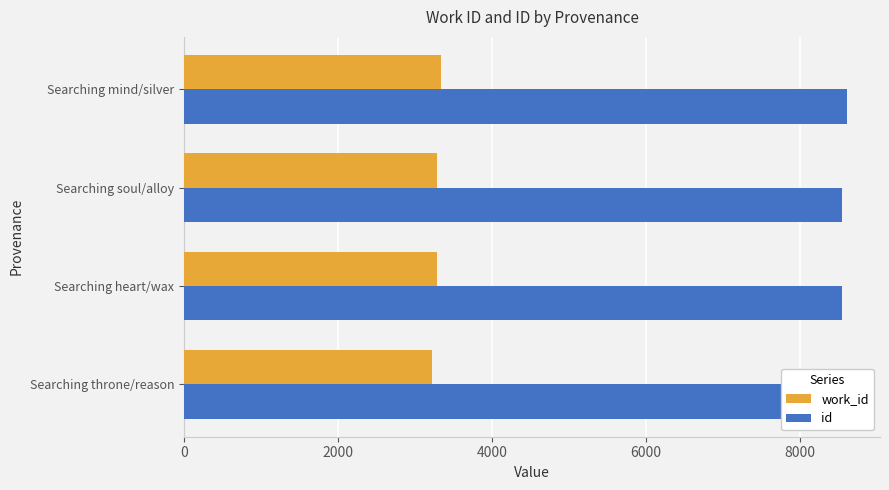

Reading left to right, what are all the values shown in this chart?

work_id: 0=3226	2000=3284	4000=3293	6000=3342
id: 0=8471	2000=8546	4000=8557	6000=8615